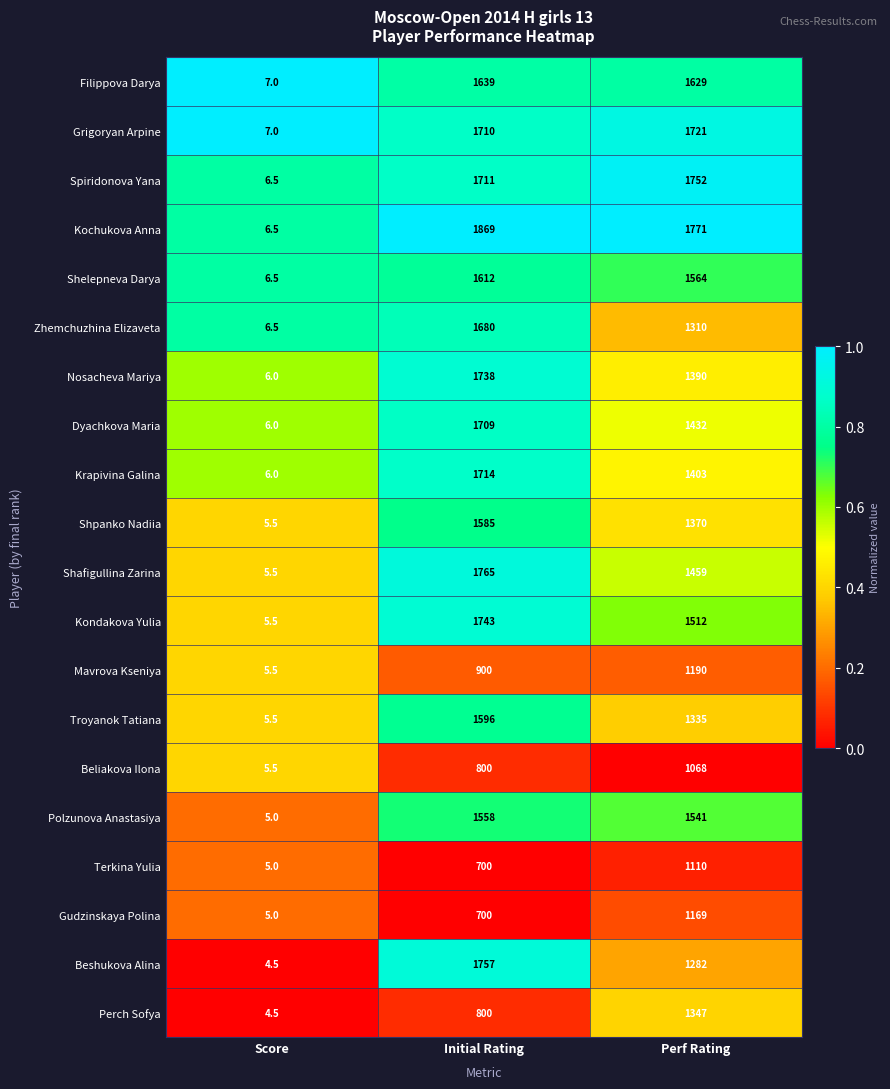

Which series has the largest total across all categories?

Kochukova Anna